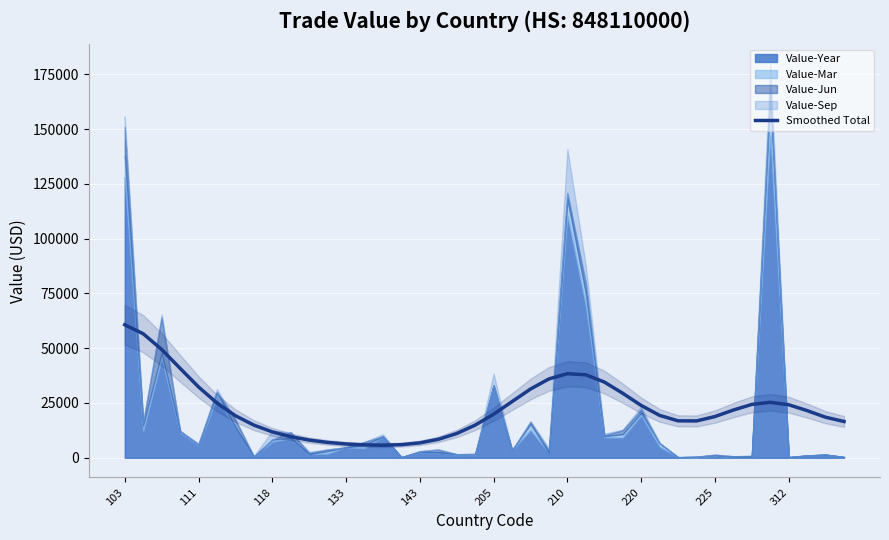

The value of Smoothed Total at 225 is 18810.8. True or false?

True